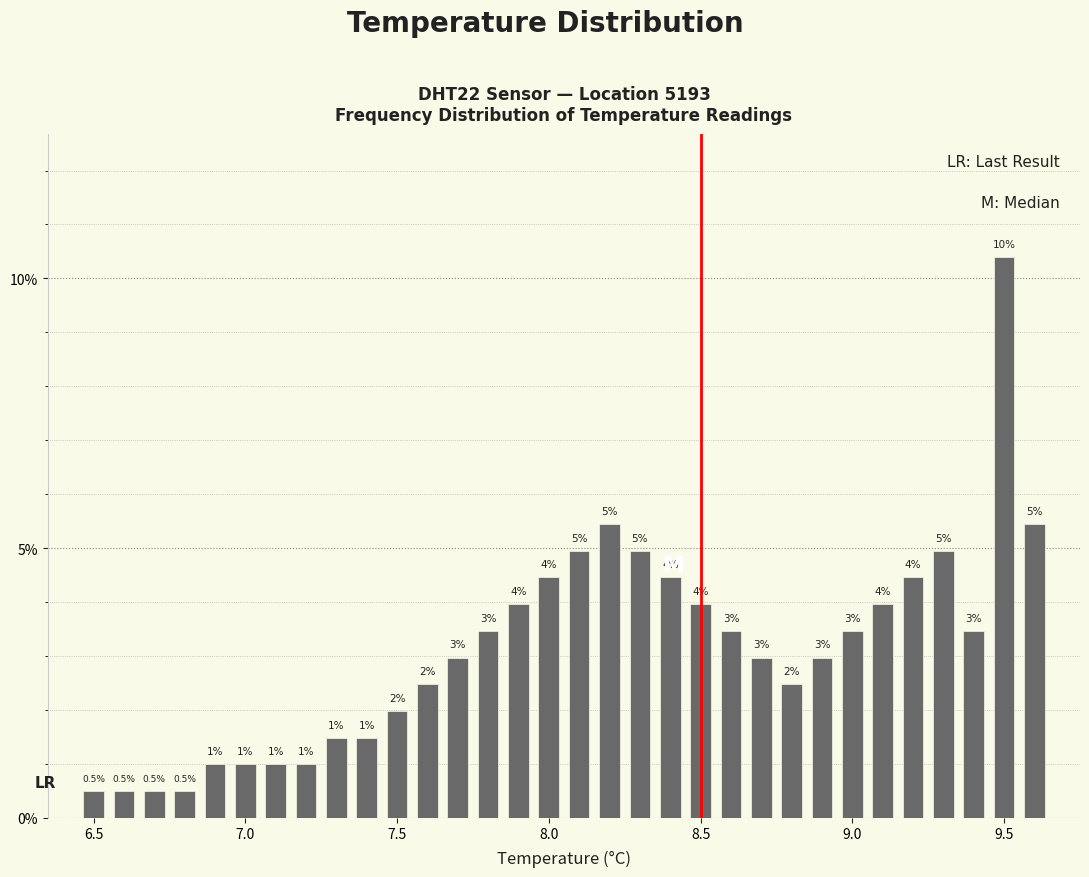

Around what value on the x-axis is the tallest bar? Give the approximate position of its centre, as read against the axis.

9.50